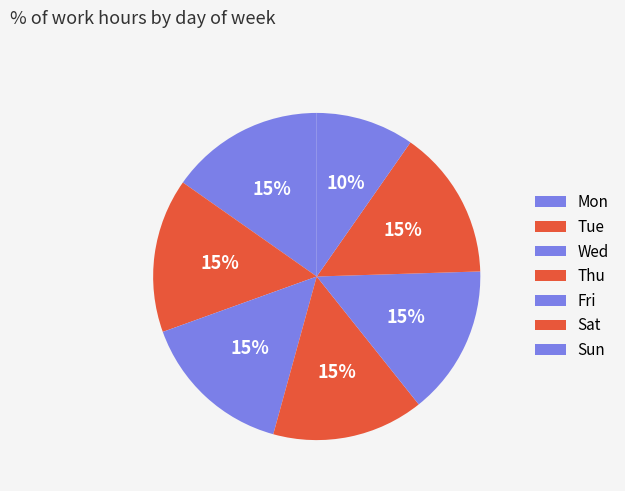

What portion of the pie excludes Tue?

84.8%